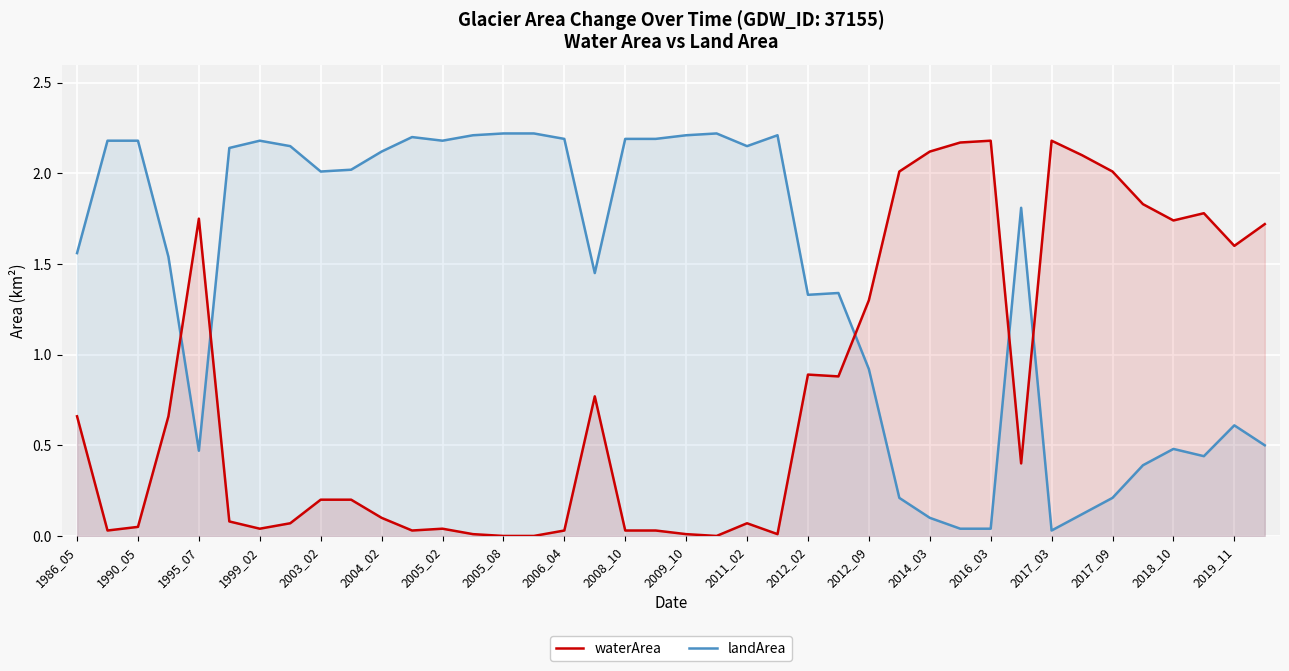

How many intersections are there between waterArea and landArea?

5